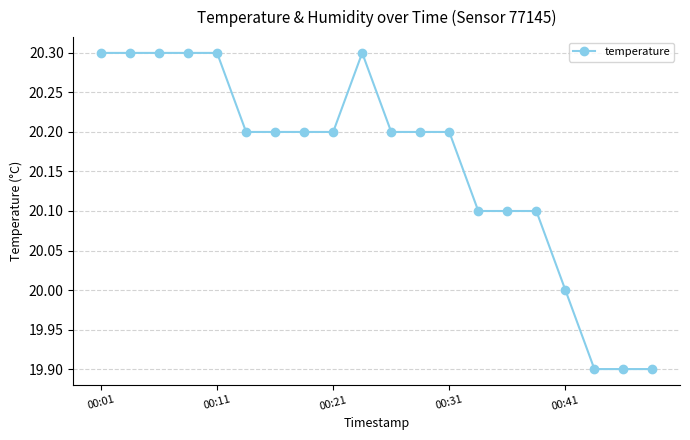

What is the value of the 7th point from the left?

20.2